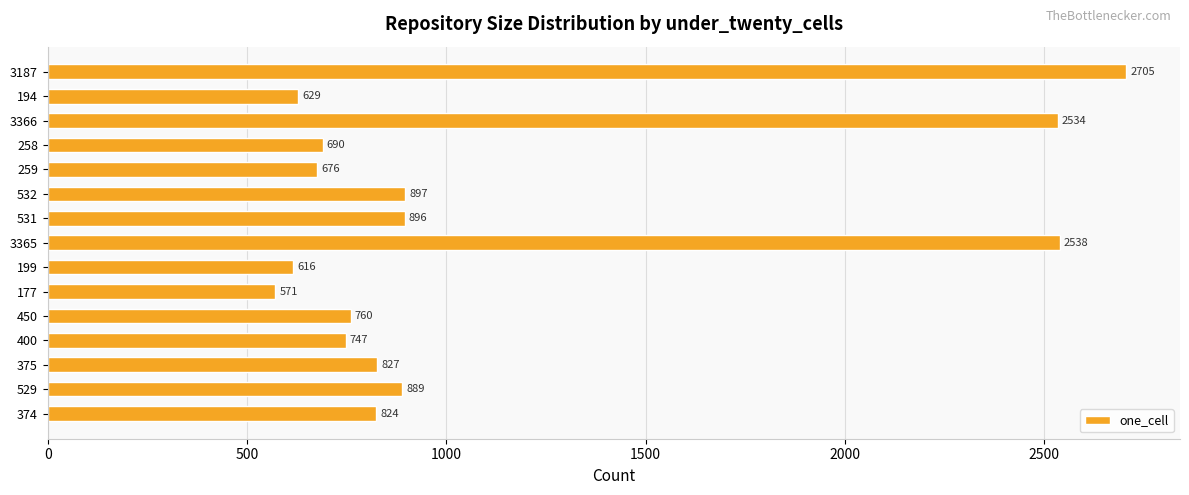

What value does the data have at 531?

896